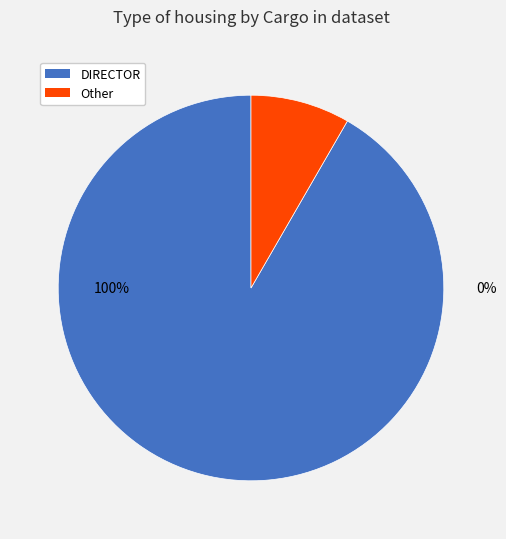

To the nearest percent, what portion does Other represent?

8%